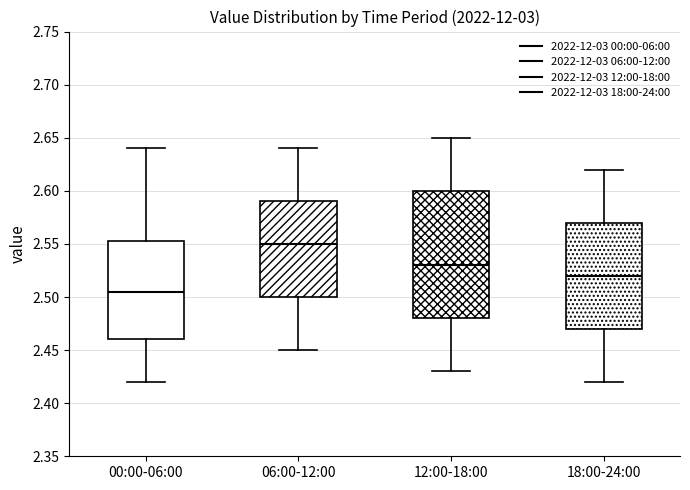

Reading left to right, read every box against the y-axis: the position of its median line, the range the box covers, and the ends of its whiskers. The values are not printed on the chart, so give them approximately, as read against the axis.

00:00-06:00: median 2.505, box 2.460 to 2.555, whiskers 2.420 to 2.640
06:00-12:00: median 2.550, box 2.500 to 2.590, whiskers 2.450 to 2.640
12:00-18:00: median 2.530, box 2.480 to 2.600, whiskers 2.430 to 2.650
18:00-24:00: median 2.520, box 2.470 to 2.570, whiskers 2.420 to 2.620